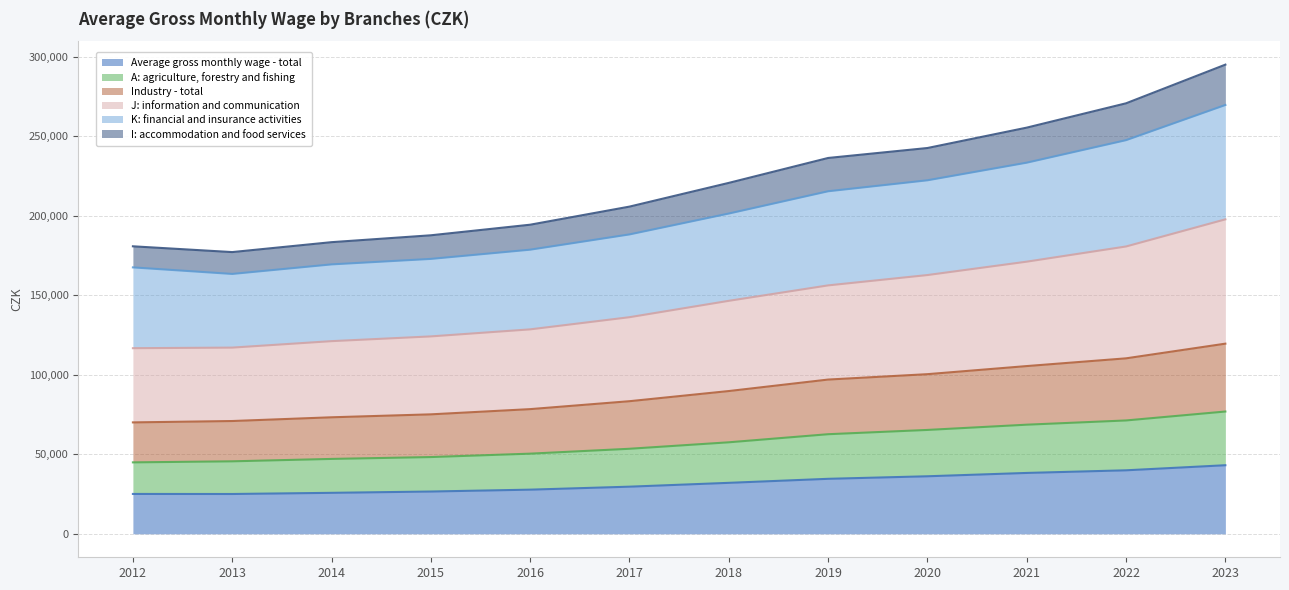

What is the minimum value for Average gross monthly wage - total?

25035